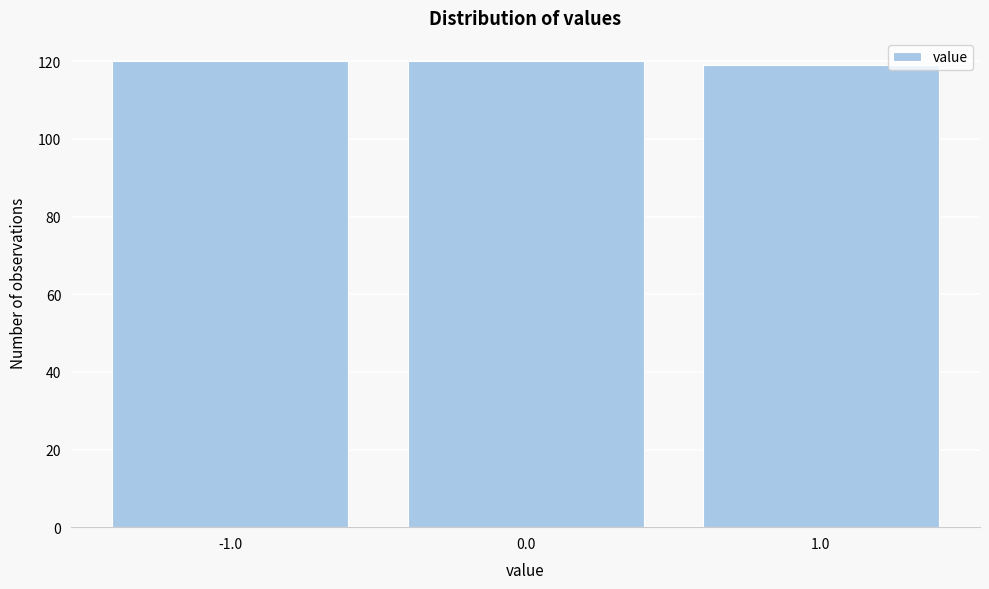

Reading left to right, list every bar in this chart as the range it spans on the x-axis followed by its height. The values are not printed on the chart, so give them approximately, as read against the axis.

-1.5 to -0.5: 120
-0.5 to 0.5: 120
0.5 to 1.5: 120